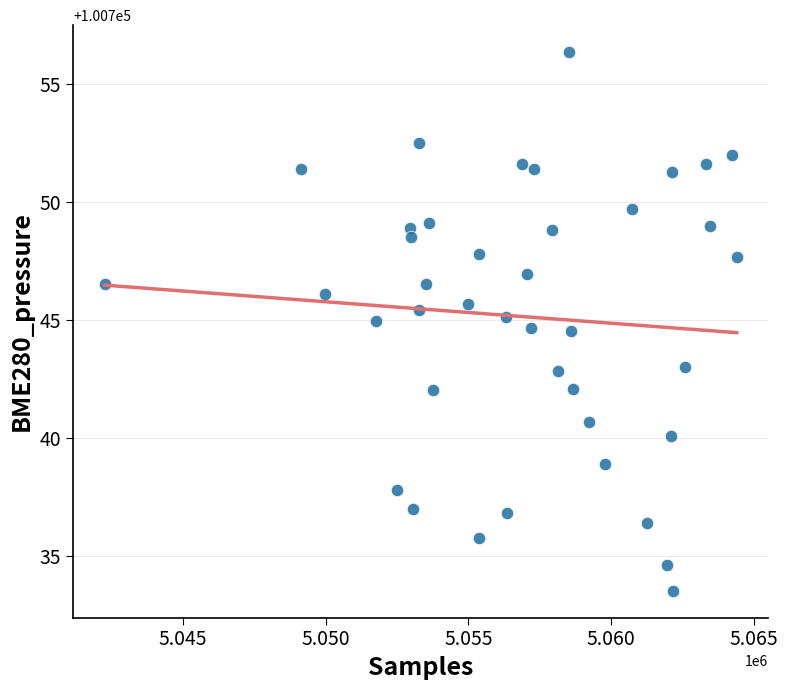

What is the range of Y values (max minus min)?

22.8